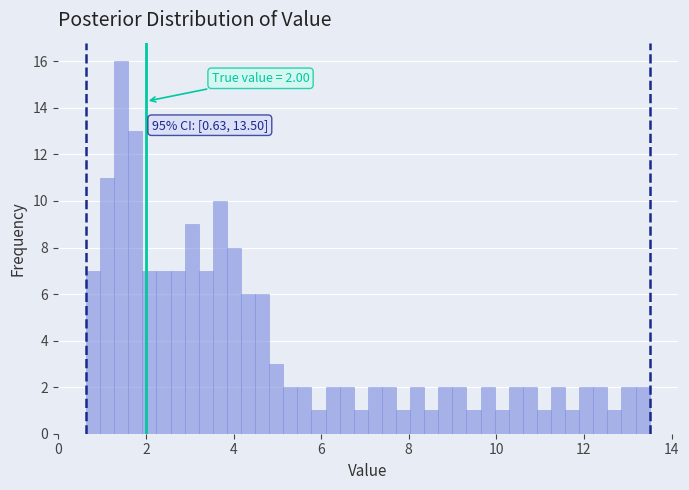

Read against the x-axis, roughly where is the centre of the tallest bar?

1.4